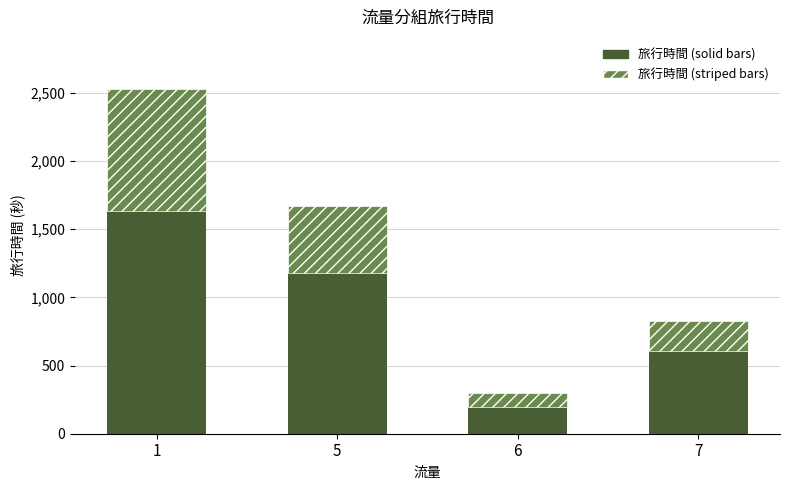

What is the total value across all series at 1?

2531